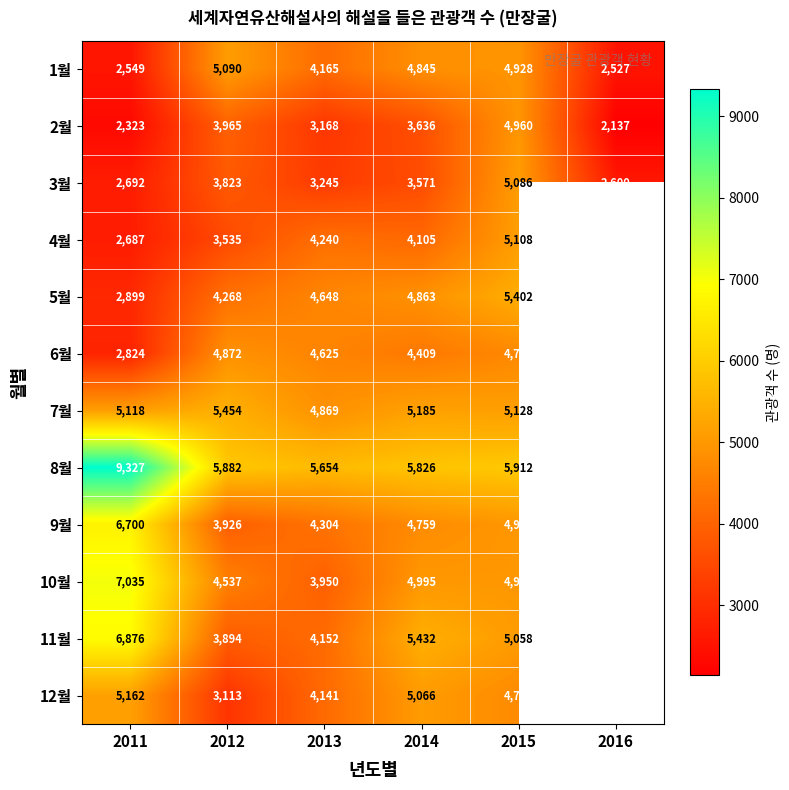

What is the difference between the 3월 values at 2016 and 2015?

2486